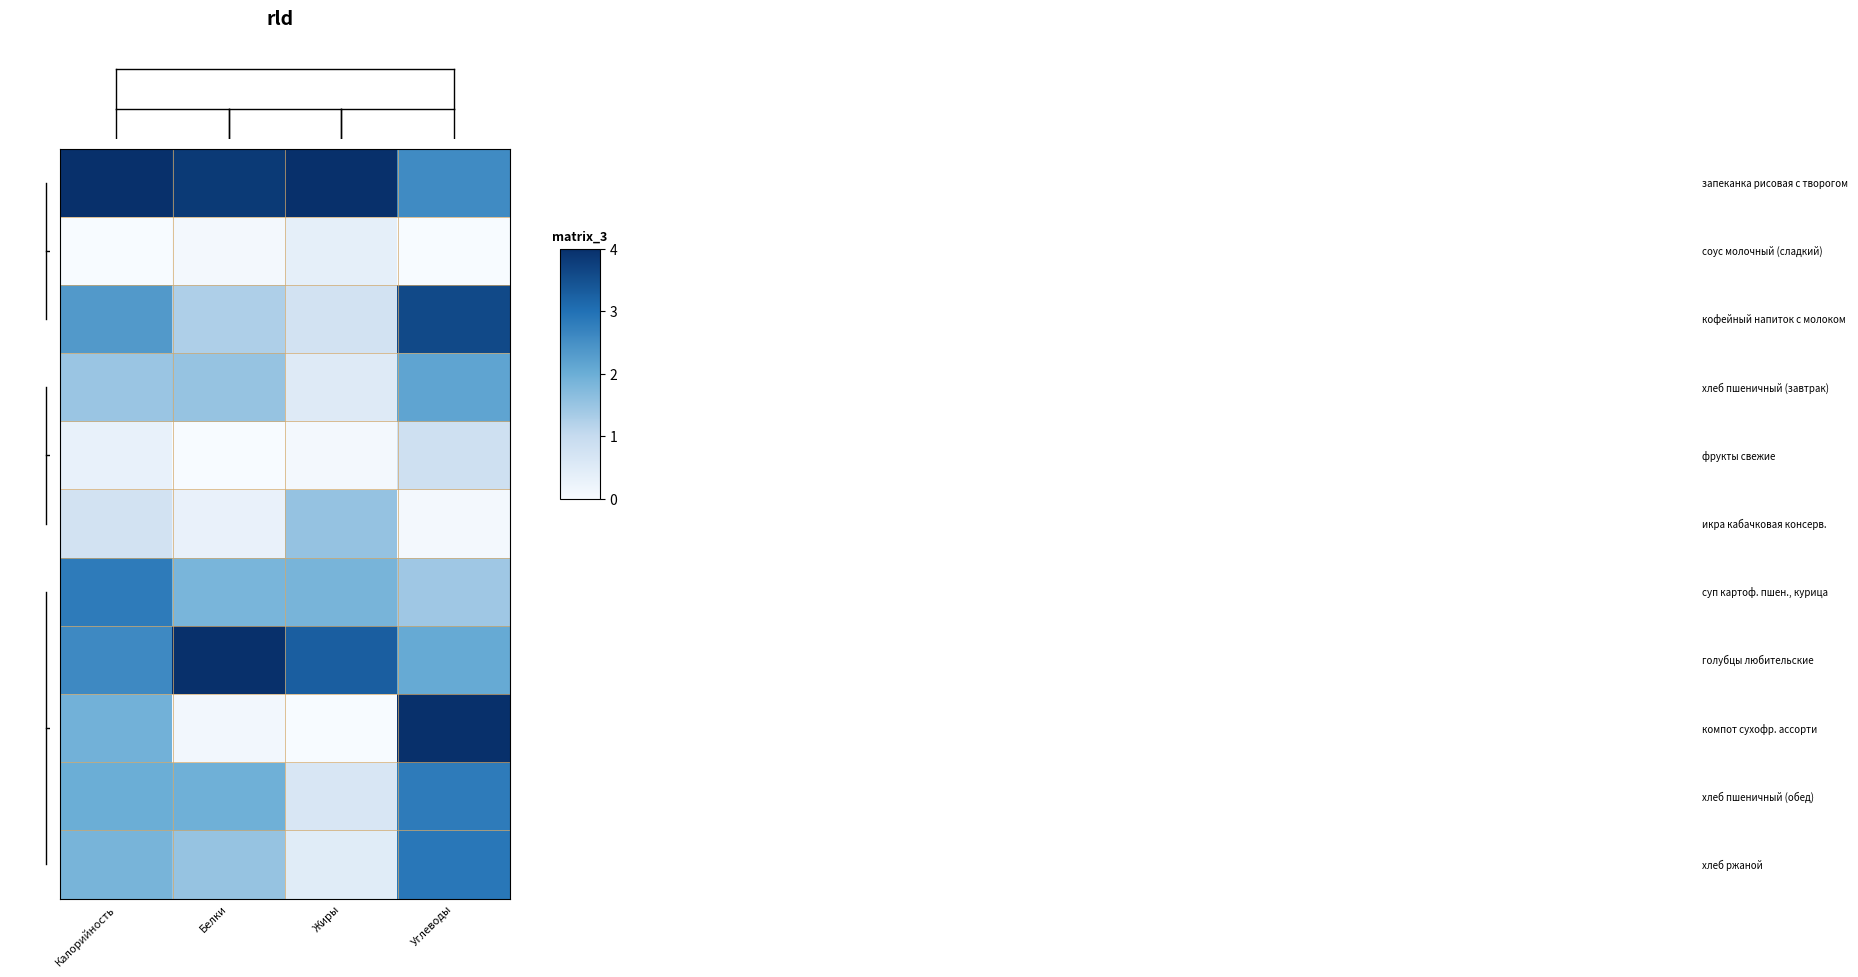

What is the greatest value displayed?

4.0